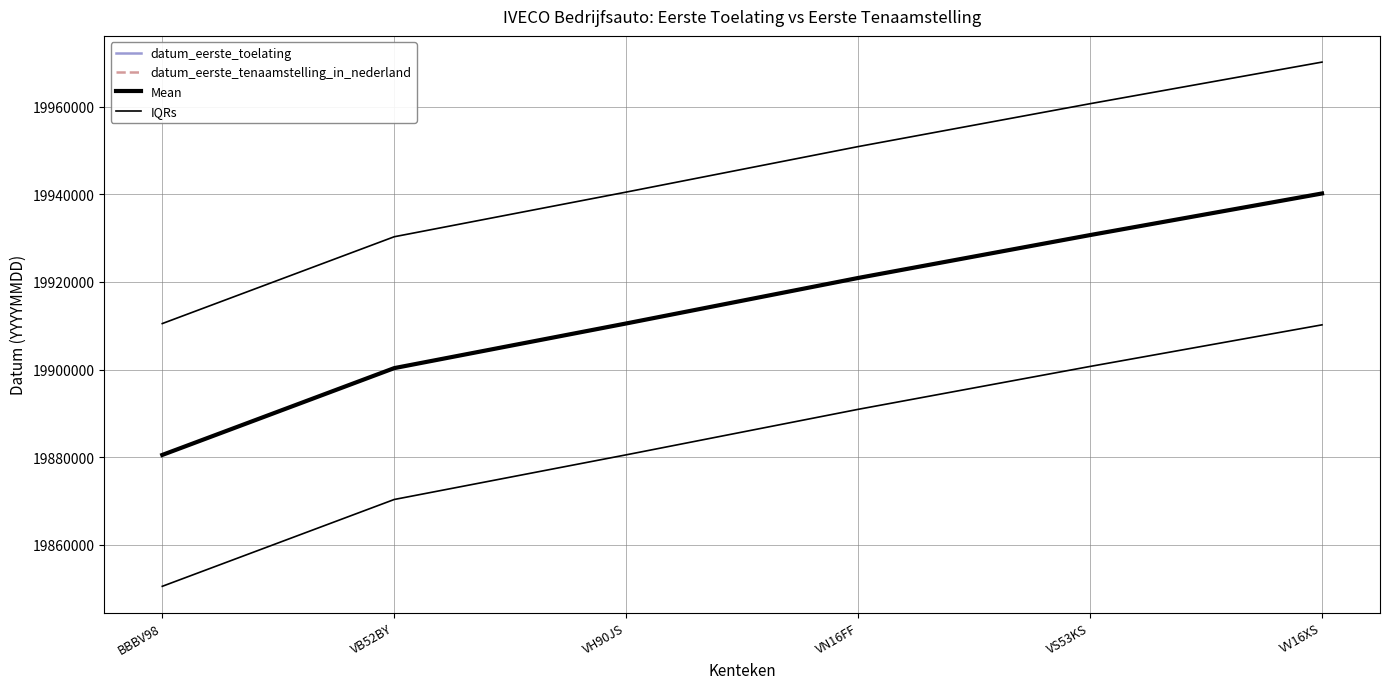

True or false: datum_eerste_toelating and datum_eerste_tenaamstelling_in_nederland cross at least once.

False